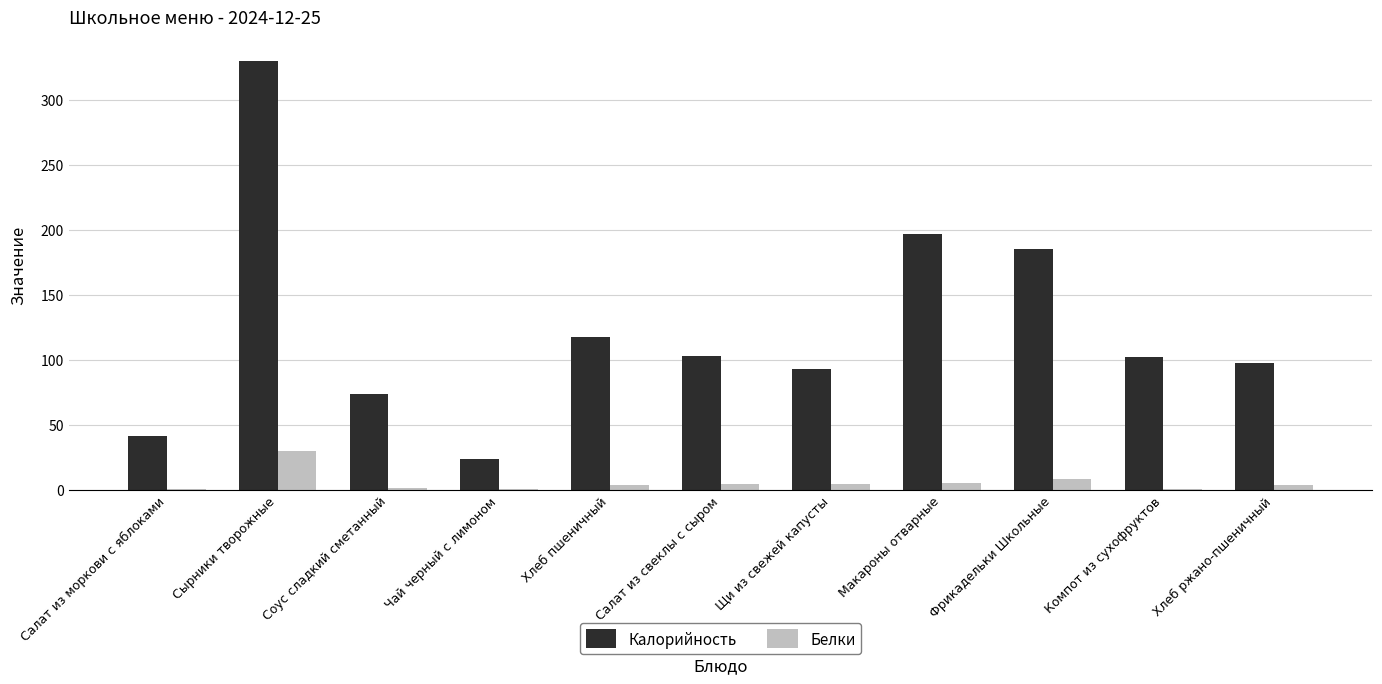

Are the bars horizontal?

No